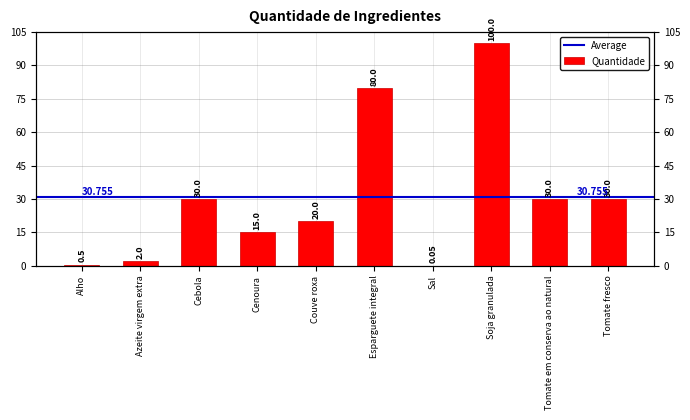

List the labels in order of value, smallest first.

Sal, Alho, Azeite virgem extra, Cenoura, Couve roxa, Cebola, Tomate em conserva ao natural, Tomate fresco, Esparguete integral, Soja granulada